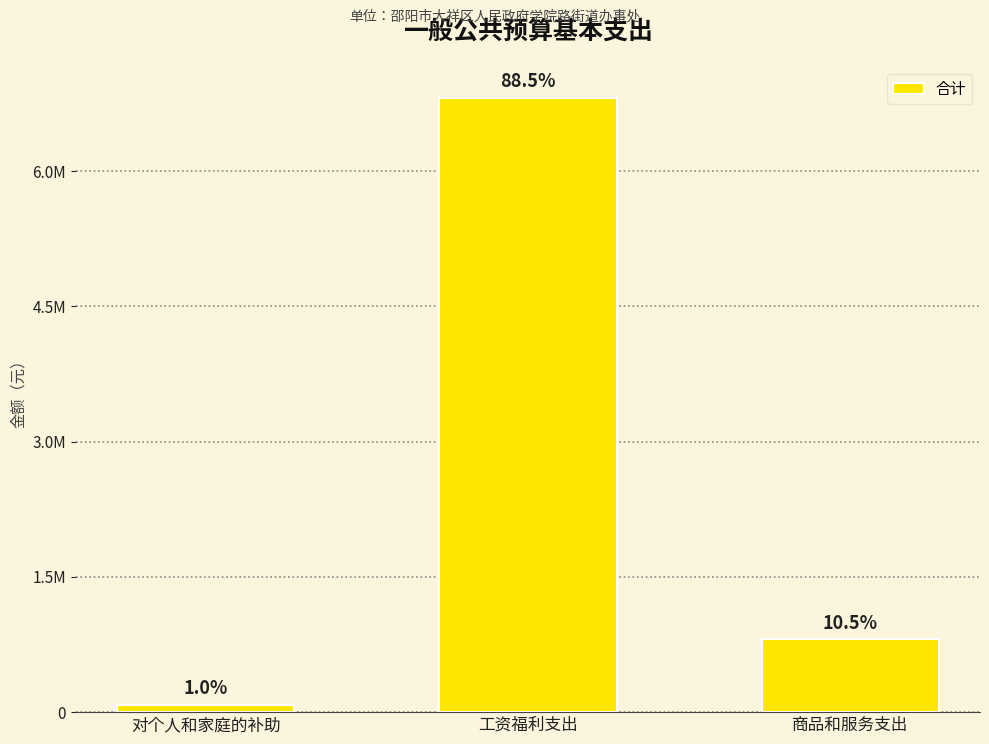

Does the chart contain any negative values?

No